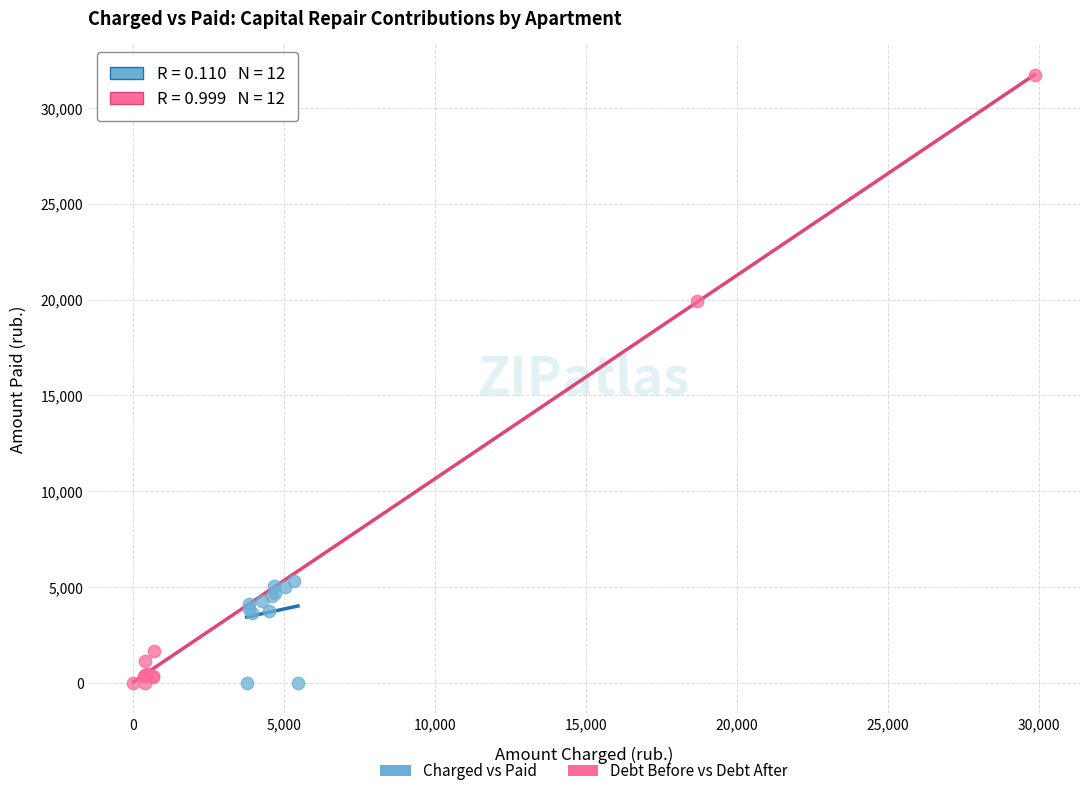

Which series contains the highest Y value?

Debt Before vs Debt After